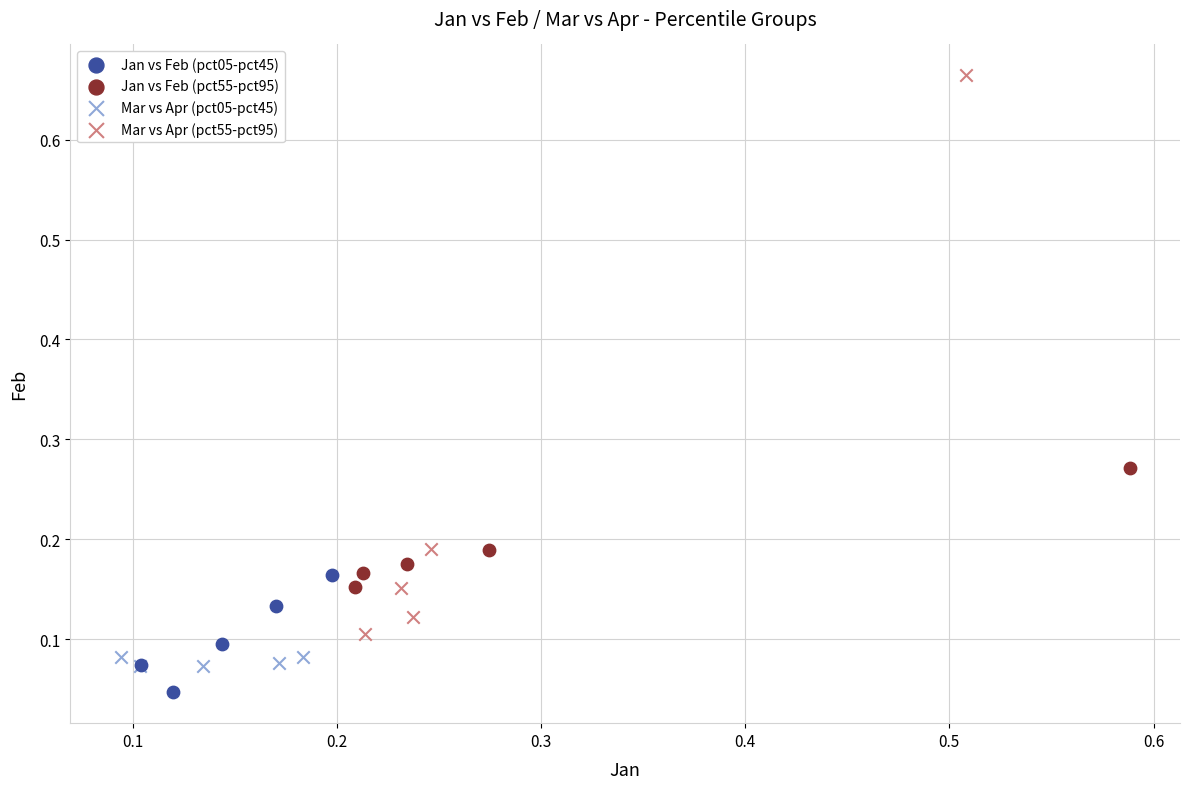

Which series has the widest spread of Y values?

Mar vs Apr (pct55-pct95)